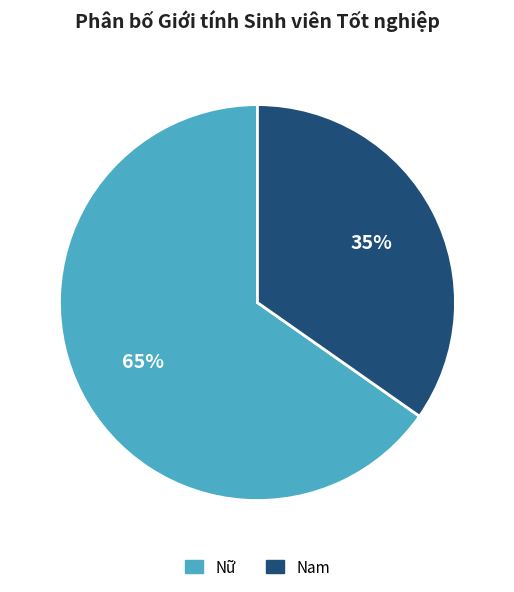

To the nearest percent, what is the combined percentage of Nam and Nữ?

100%